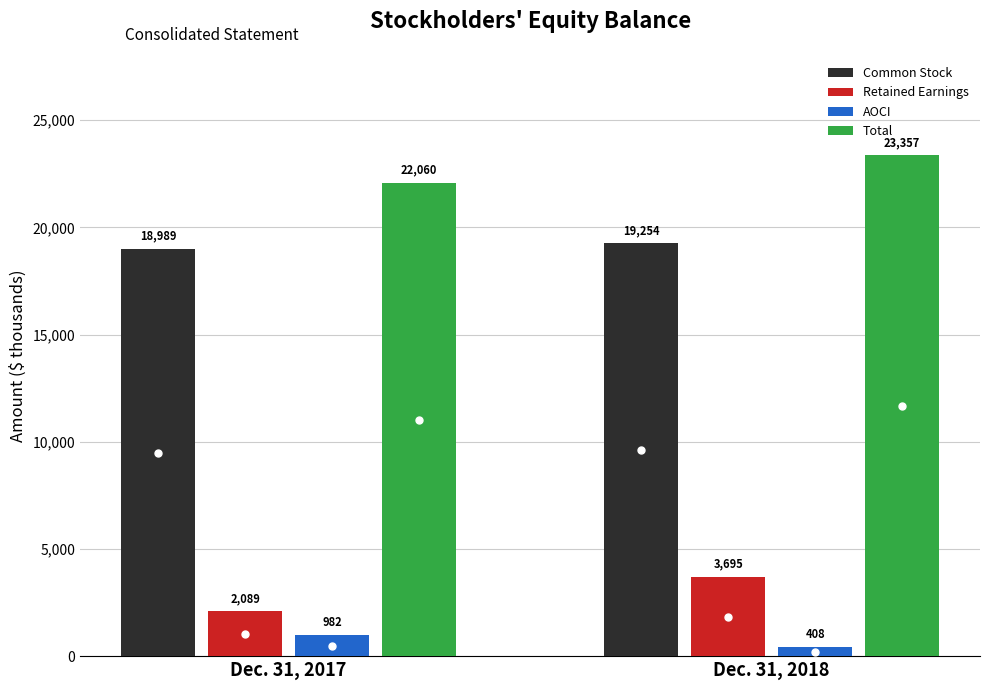

What is the difference between the maximum and minimum values in the Retained Earnings series?

1606